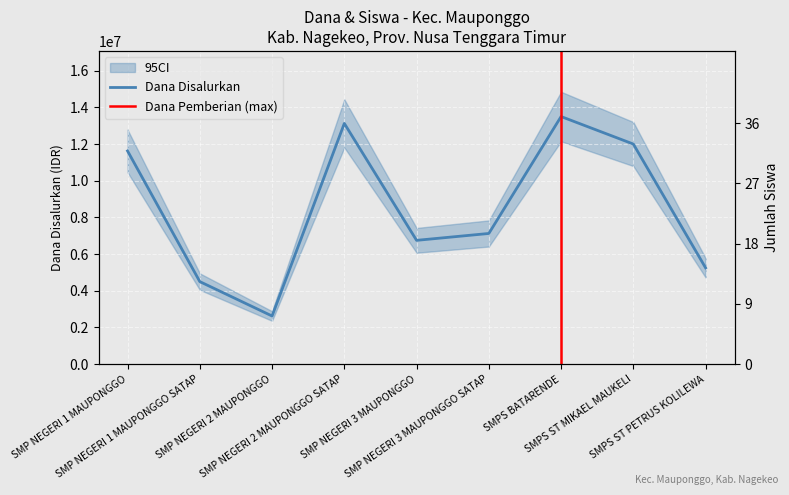

What is the difference between the second highest and second lowest values in the Dana Disalurkan series?

8625000